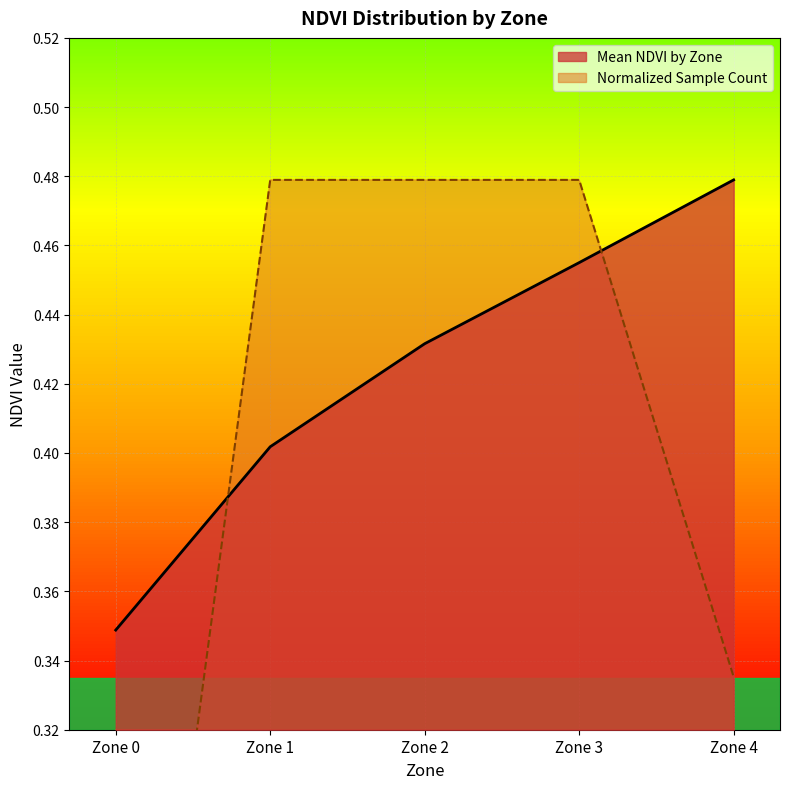

True or false: the data shows 0.2 at Zone 0.

False